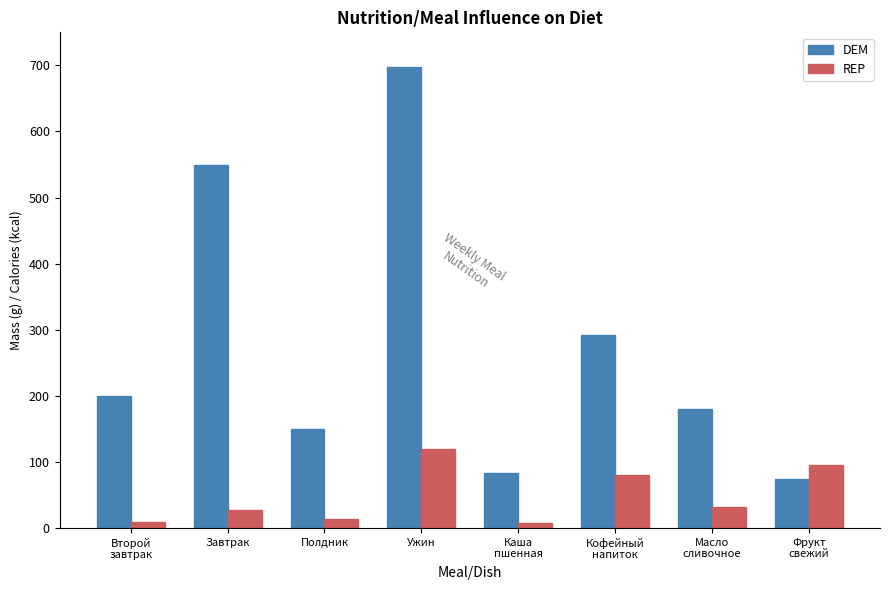

Which series has the largest total across all categories?

DEM